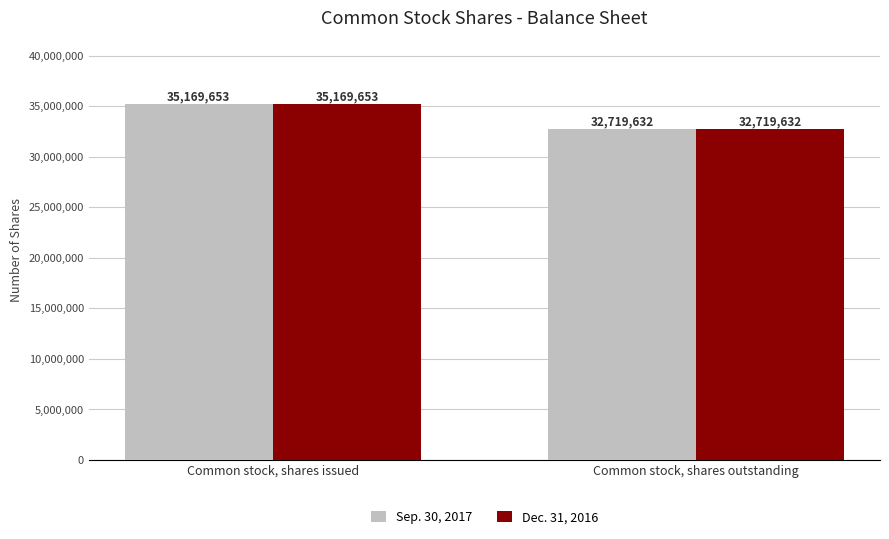

What is the total value across all series at Common stock, shares outstanding?

65439264